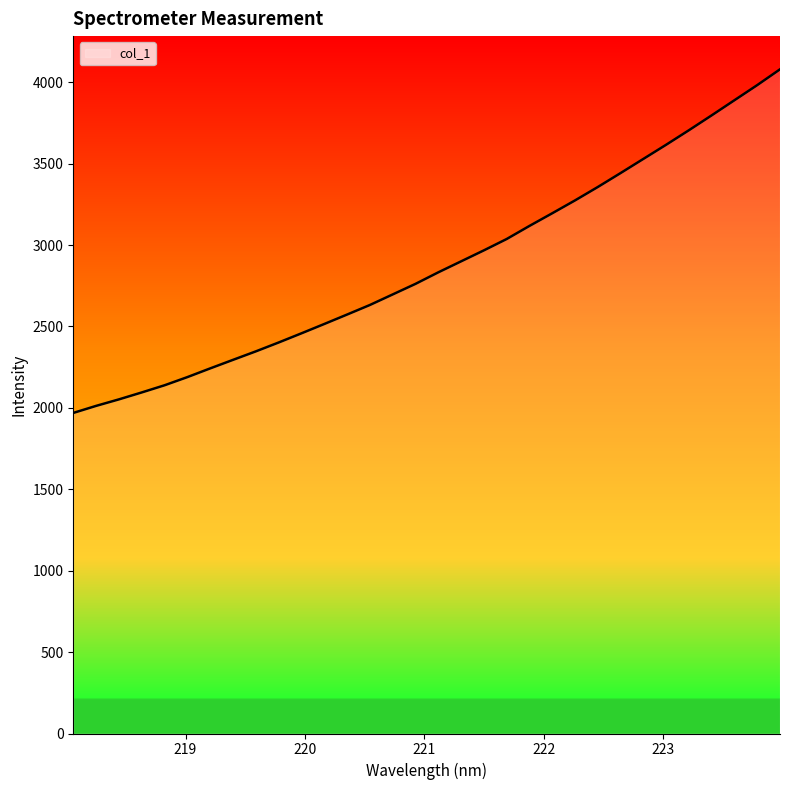

What is the difference between the maximum and minimum values?

2110.4